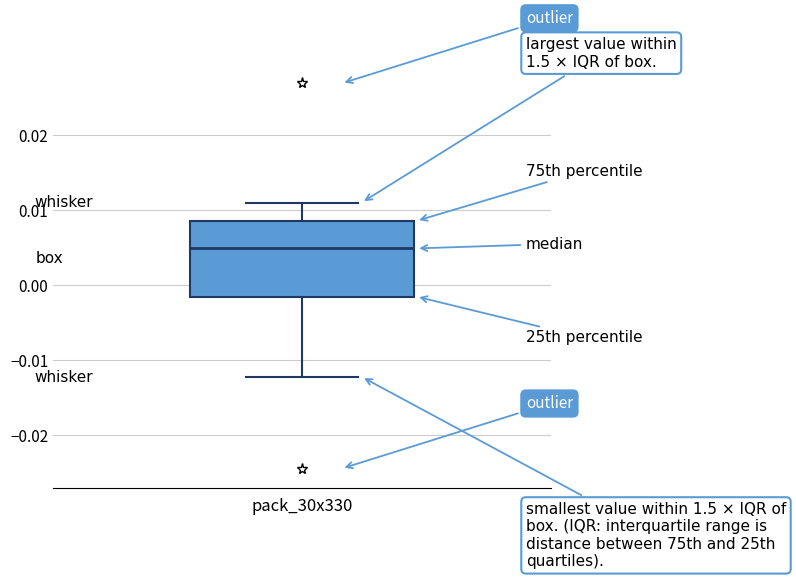

Where does the median line of the box sit on the y-axis? The values are not printed on the chart, so give them approximately, as read against the axis.

0.005